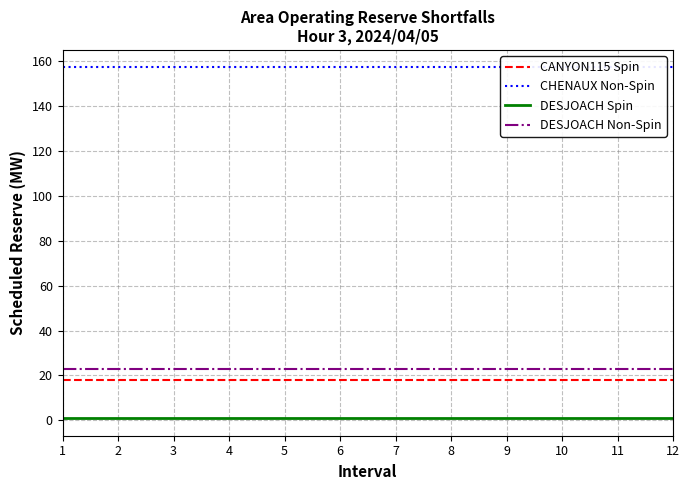

Which series has the widest spread of values?

CANYON115 Spin